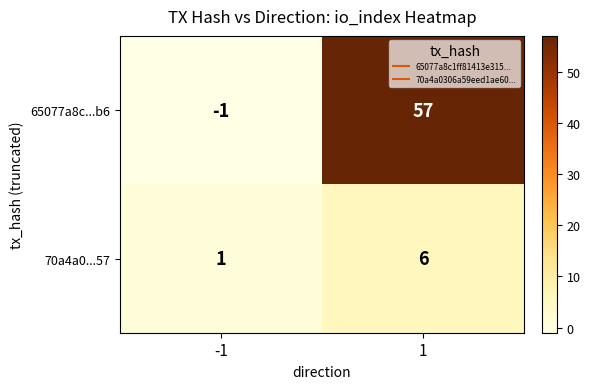

What is the difference between the highest and lowest values at -1?

2